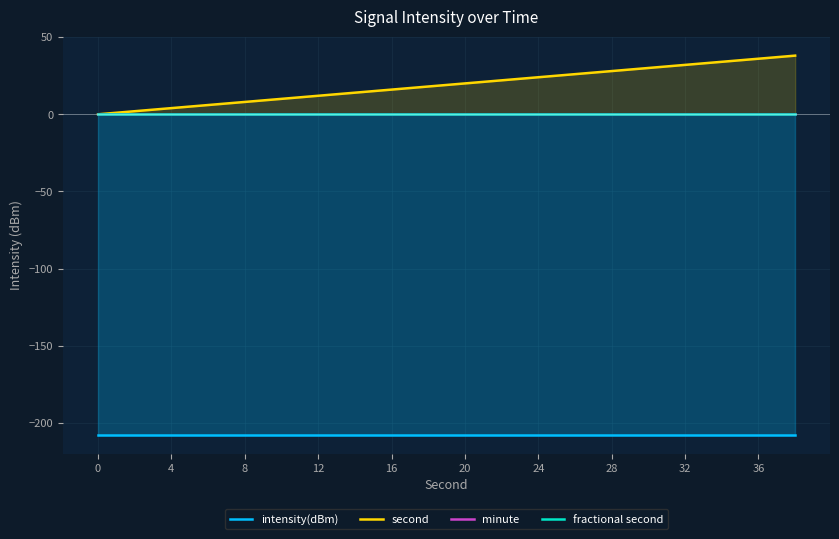

True or false: second has a value of 36 at 36.

True